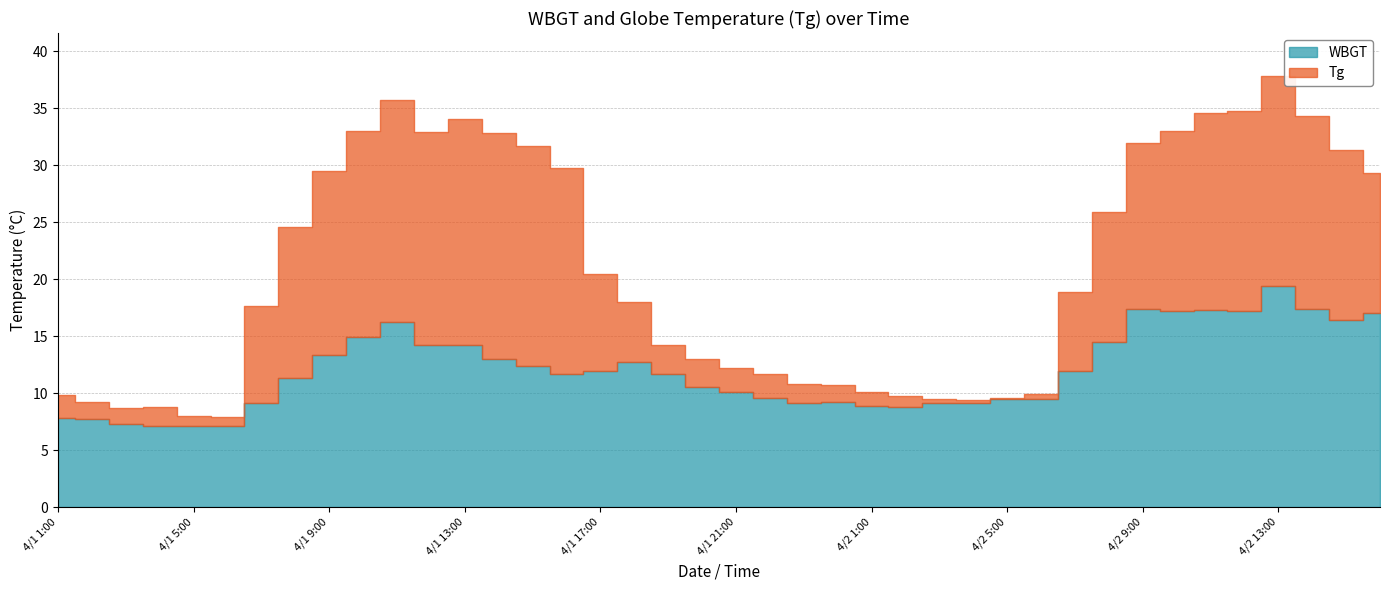

How many data points does each series have?

40